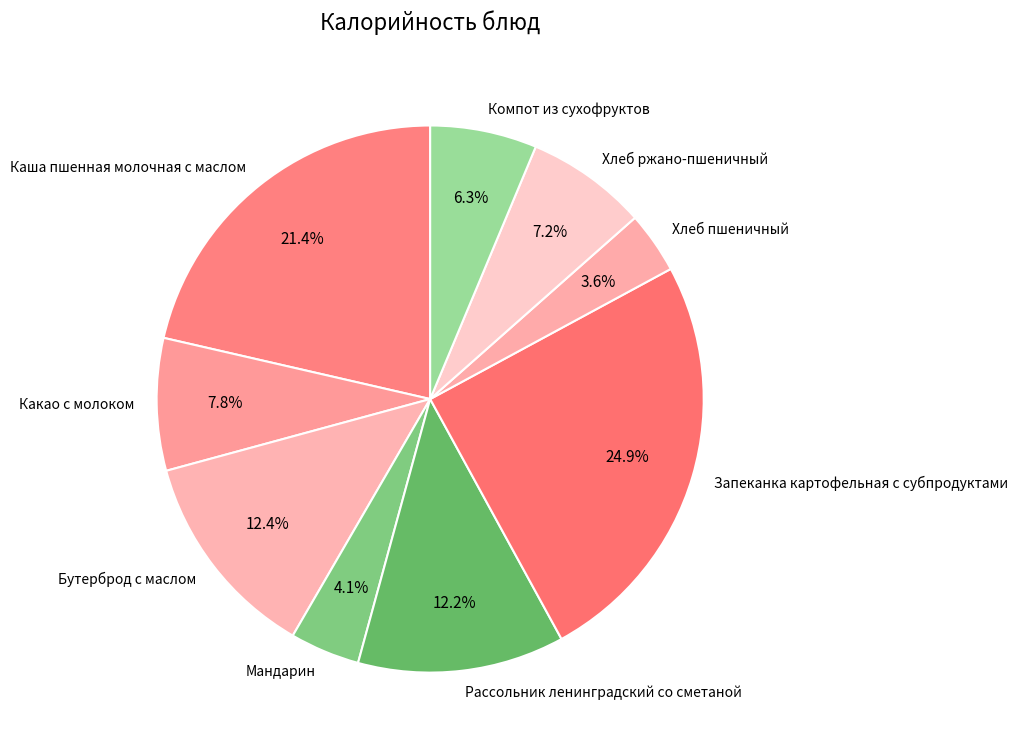

How many slices are in this pie chart?

9